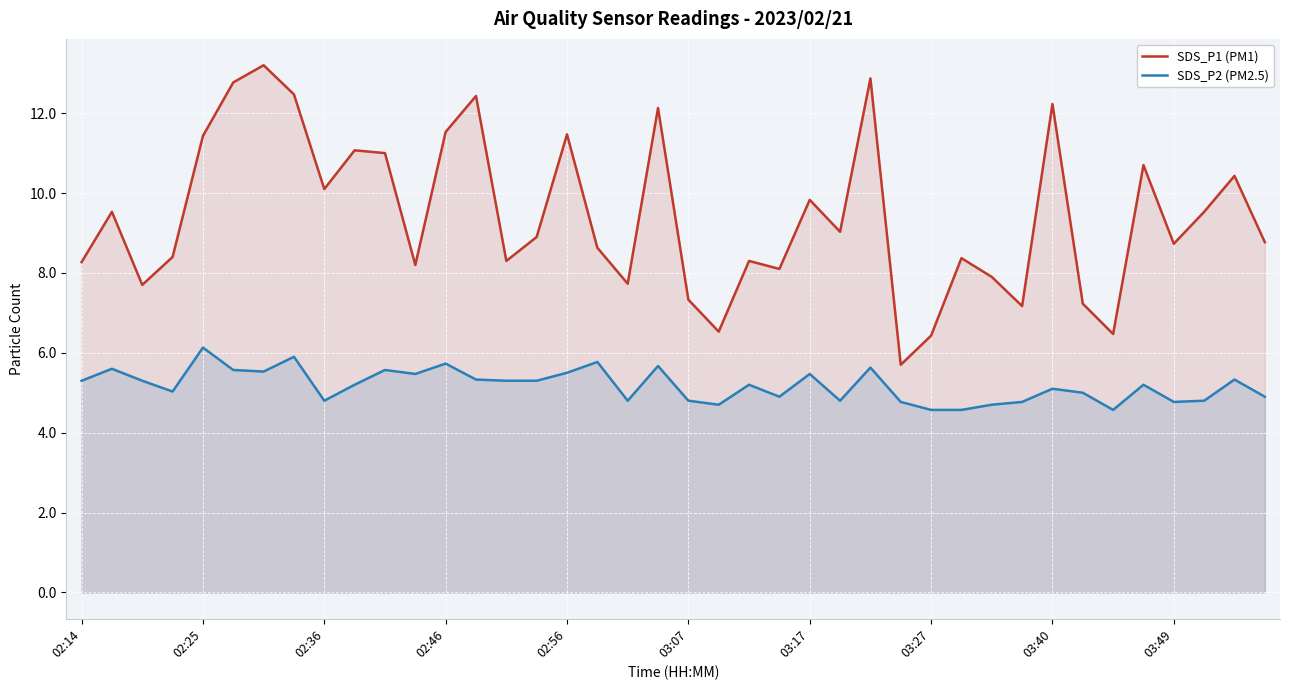

True or false: SDS_P2 (PM2.5) has more than 2 interior local peaks.

True